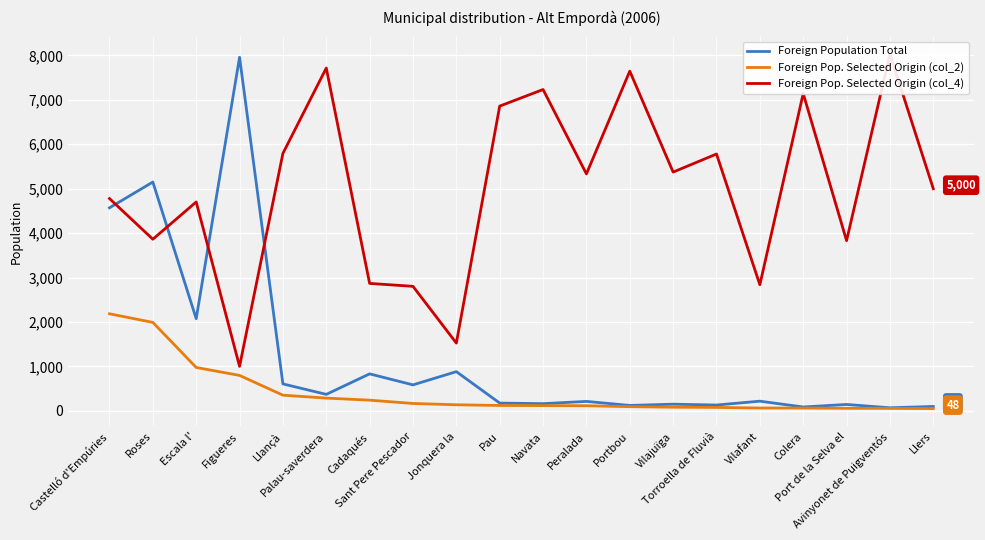

At which category does the chart reach its peak across all series?

Avinyonet de Puigventós